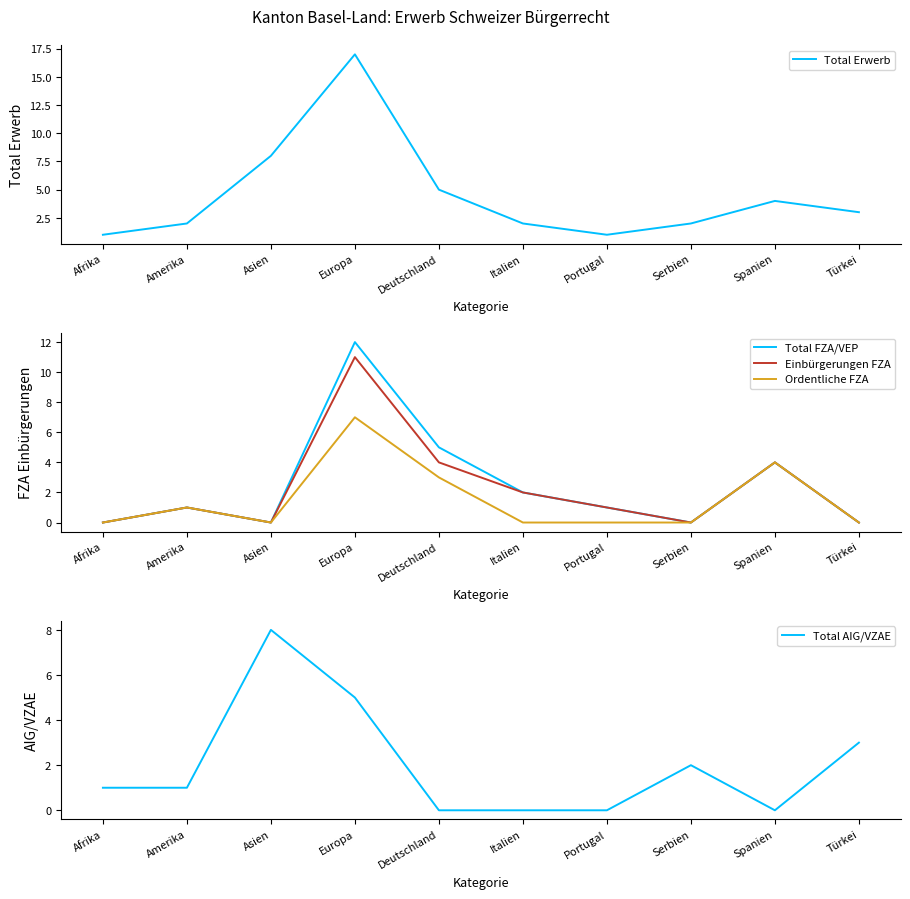

What are all the series names shown in the legend?

Total Erwerb, Total FZA/VEP, Einbürgerungen FZA, Ordentliche FZA, Total AIG/VZAE